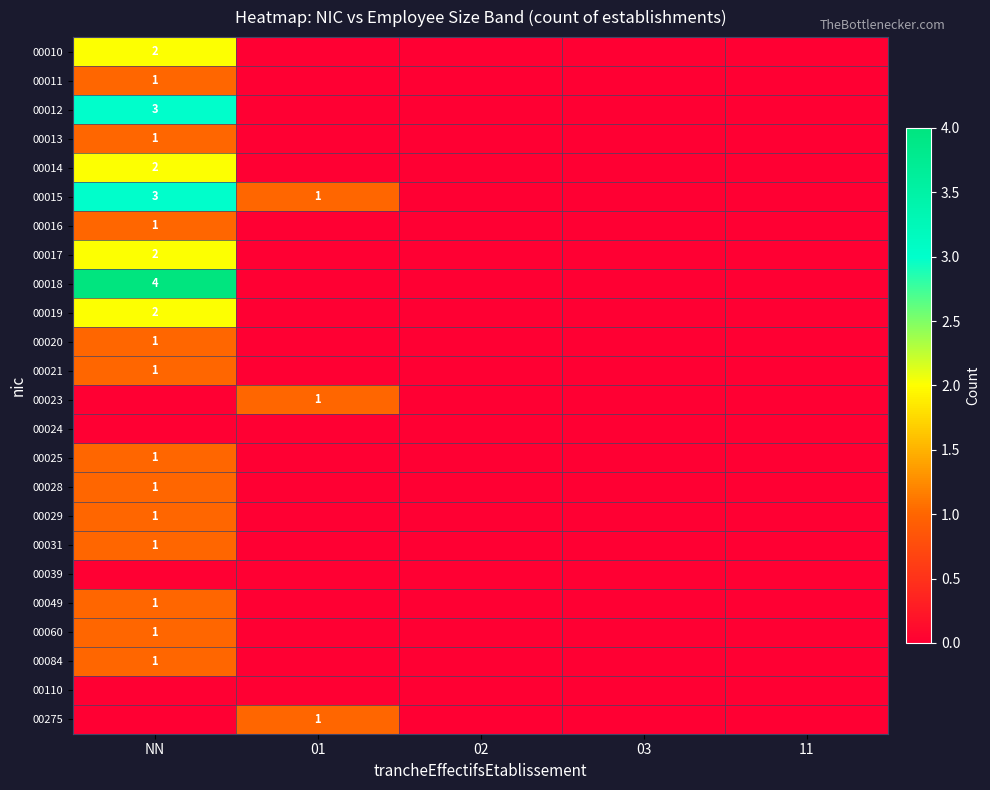

The value of 00049 at NN is 1. True or false?

False